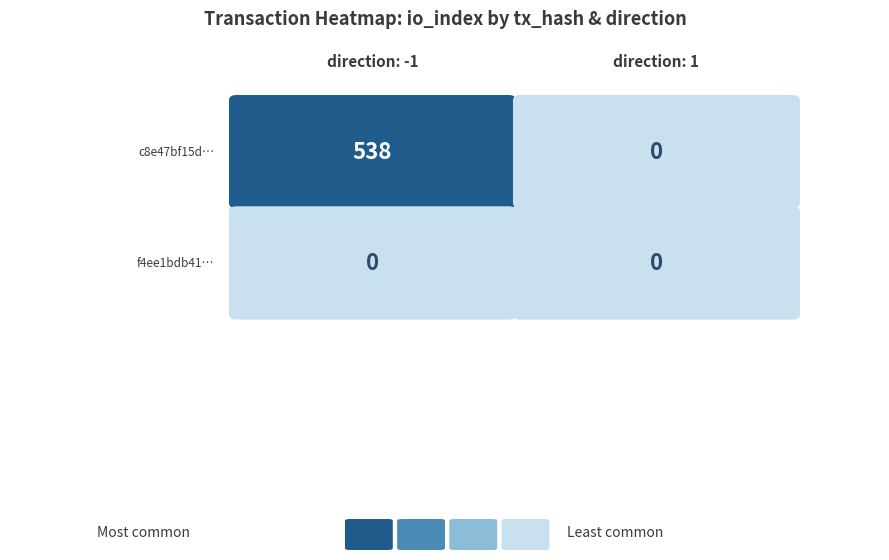

Reading left to right, extract all data points from this chart.

c8e47bf15d522020e71b21fa07aa21106d4a165: -1=538	1=0
f4ee1bdb4150f8f0f51826f83e58f6b20cde85c: -1=0	1=0